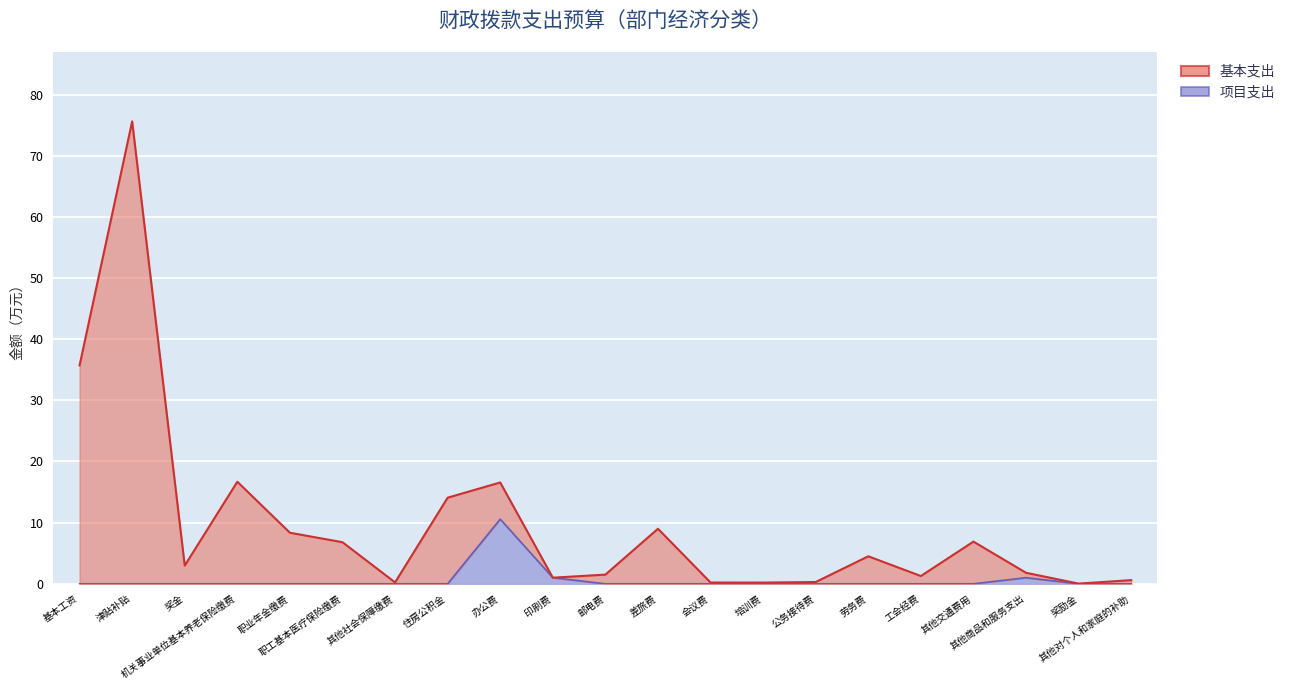

Rank the categories by 项目支出 value from highest to lowest.

办公费, 印刷费, 其他商品和服务支出, 基本工资, 津贴补贴, 奖金, 机关事业单位基本养老保险缴费, 职业年金缴费, 职工基本医疗保险缴费, 其他社会保障缴费, 住房公积金, 邮电费, 差旅费, 会议费, 培训费, 公务接待费, 劳务费, 工会经费, 其他交通费用, 奖励金, 其他对个人和家庭的补助